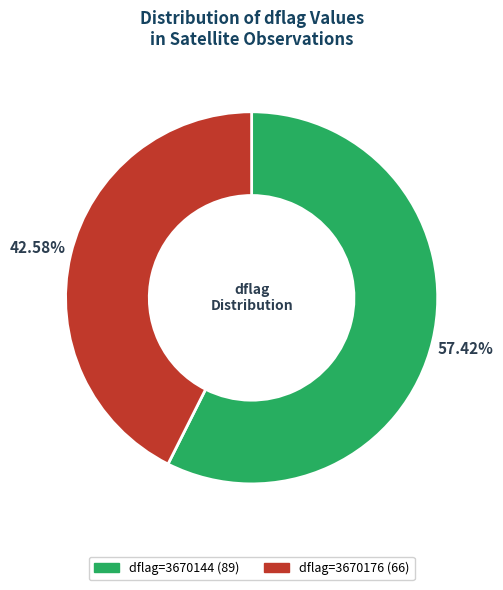

Does any single category account for the majority?

Yes